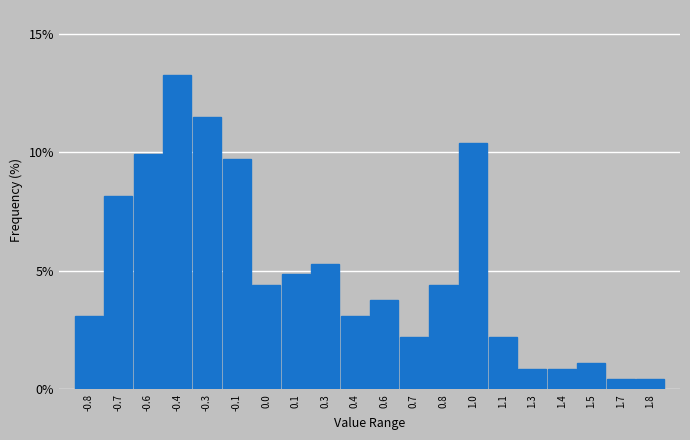

Reading right to left, transcribe all the data shown in this chart.

1.8=0.4	1.7=0.4	1.5=1.1	1.4=0.9	1.3=0.9	1.1=2.2	1.0=10.4	0.8=4.4	0.7=2.2	0.6=3.8	0.4=3.1	0.3=5.3	0.1=4.9	0.0=4.4	-0.1=9.7	-0.3=11.5	-0.4=13.2	-0.6=9.9	-0.7=8.2	-0.8=3.1